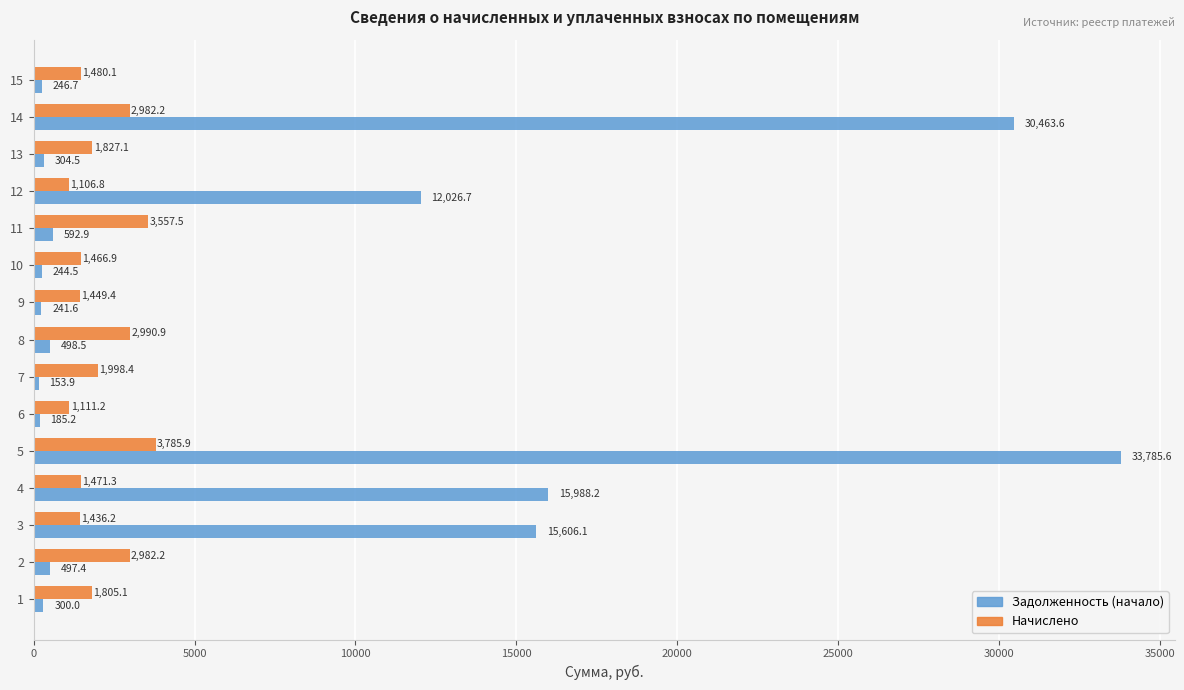

At which category is the sum across all series the highest?

5